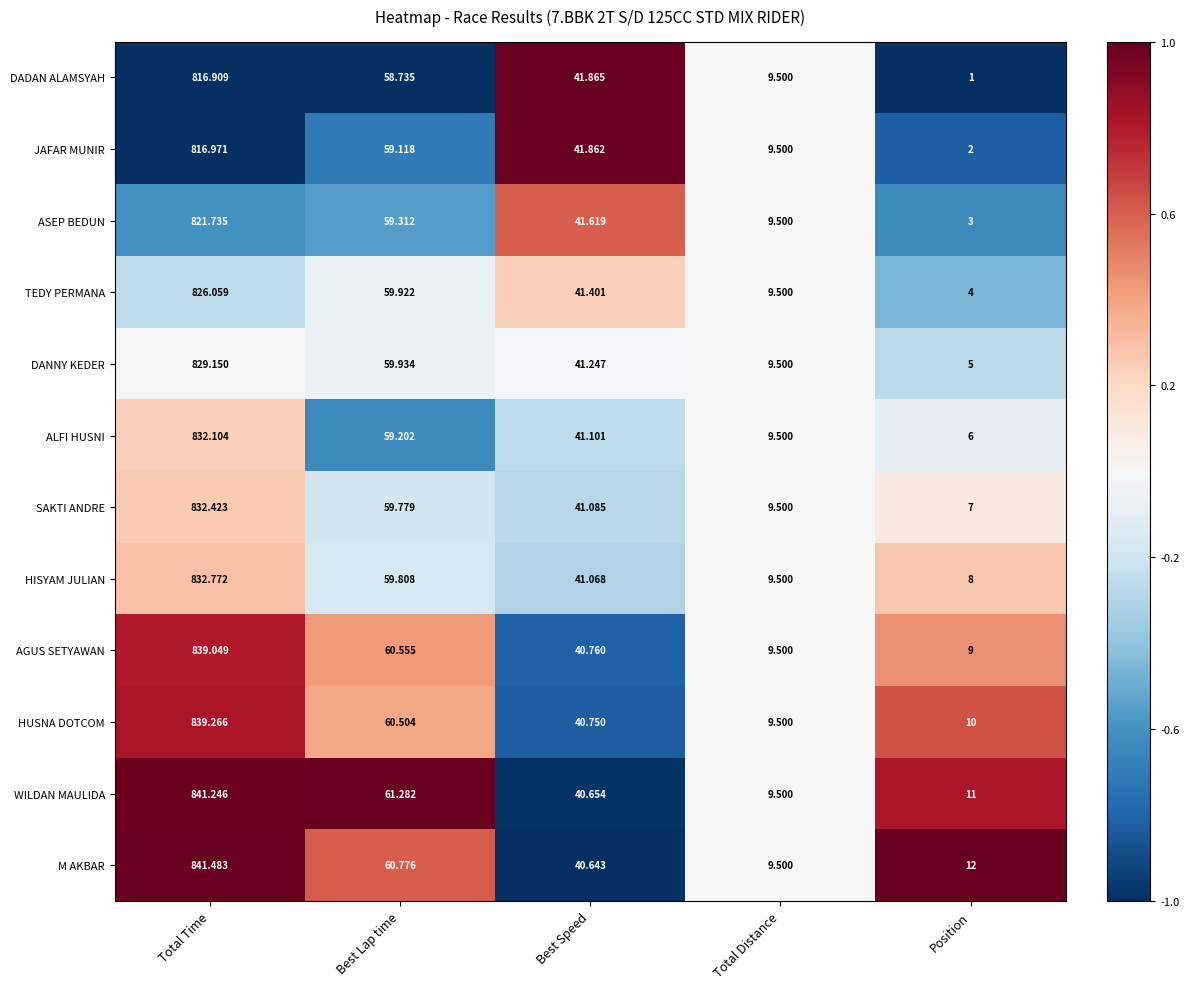

What is the maximum value shown in the chart?

841.5